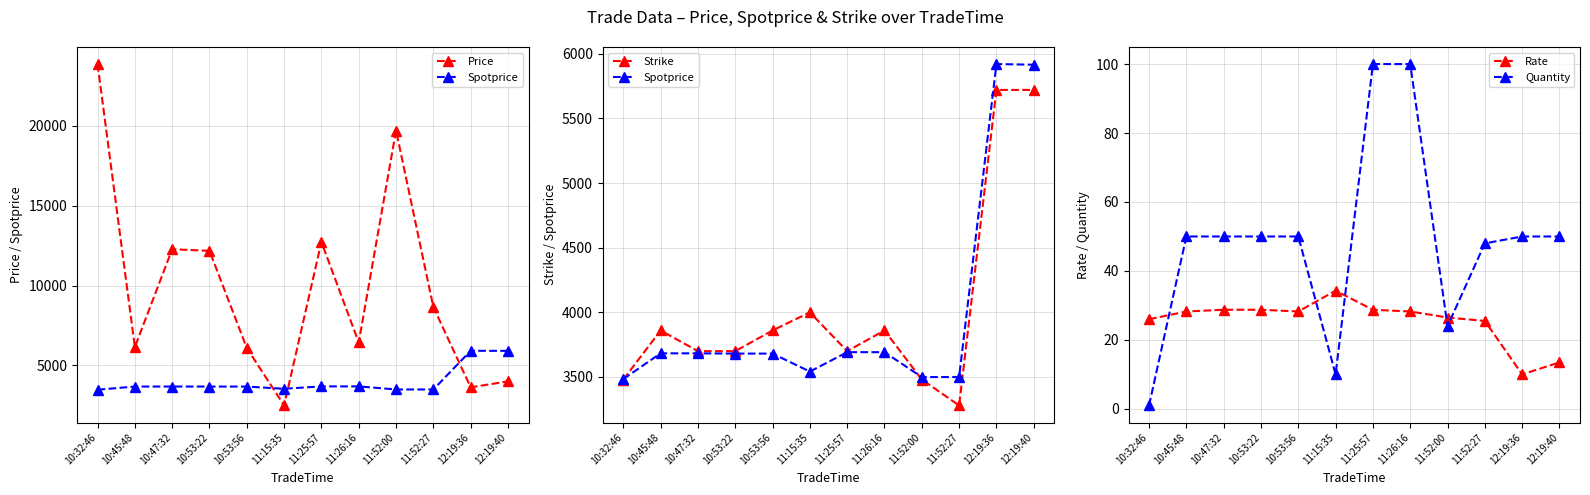

At which category is the sum across all series the highest?

10:32:46